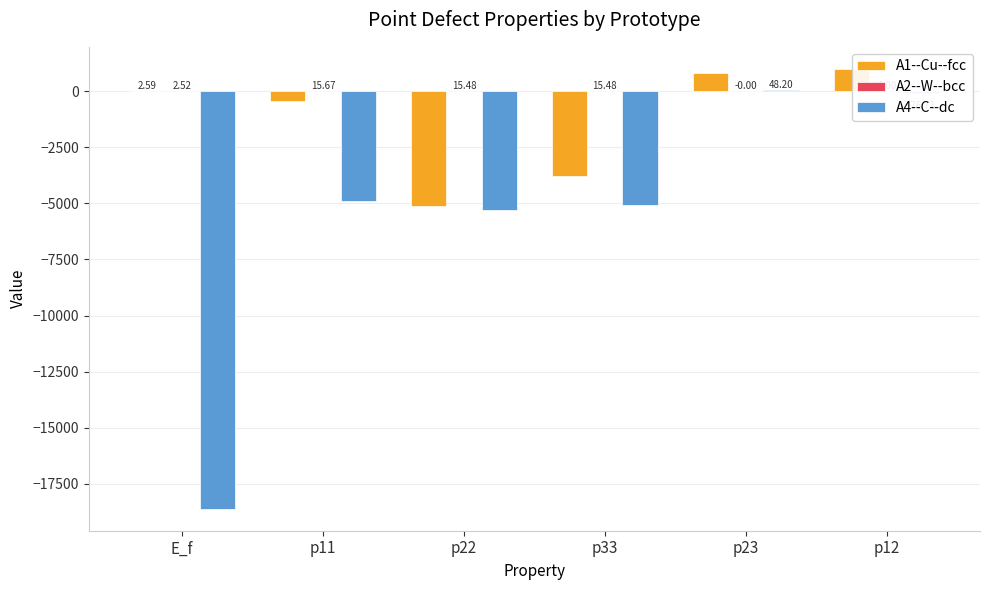

Are the bars grouped side by side (vs. stacked)?

Yes